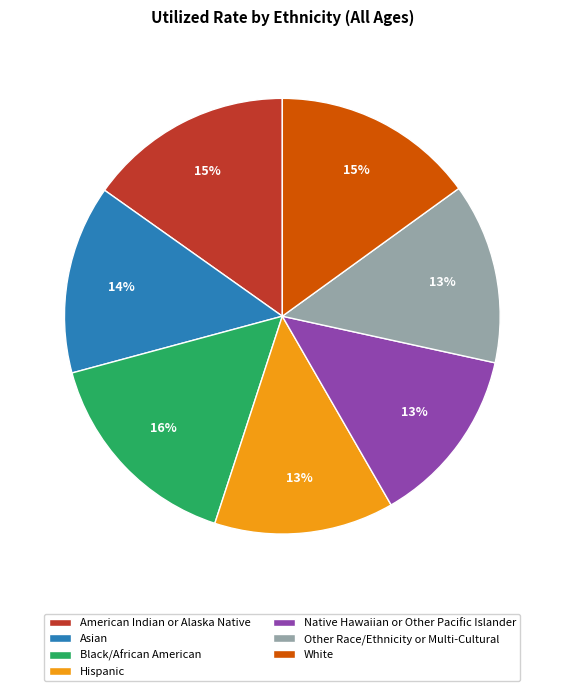

What is the largest slice in the pie chart?

Black/African American